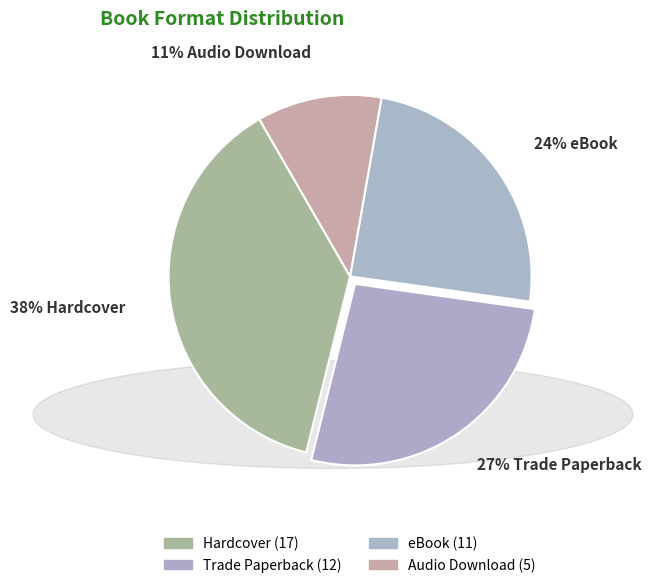

How many segments does this pie chart have?

4